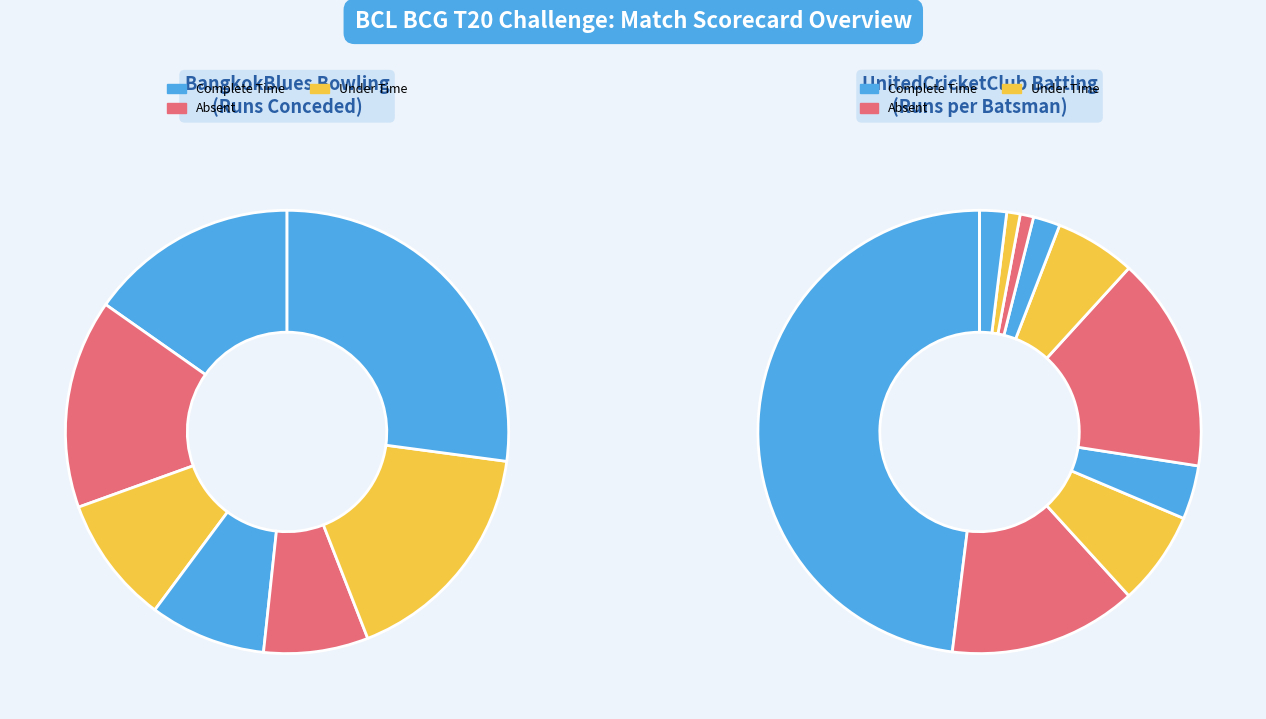

True or false: Hitesh Chauhan accounts for 1% of the total.

False